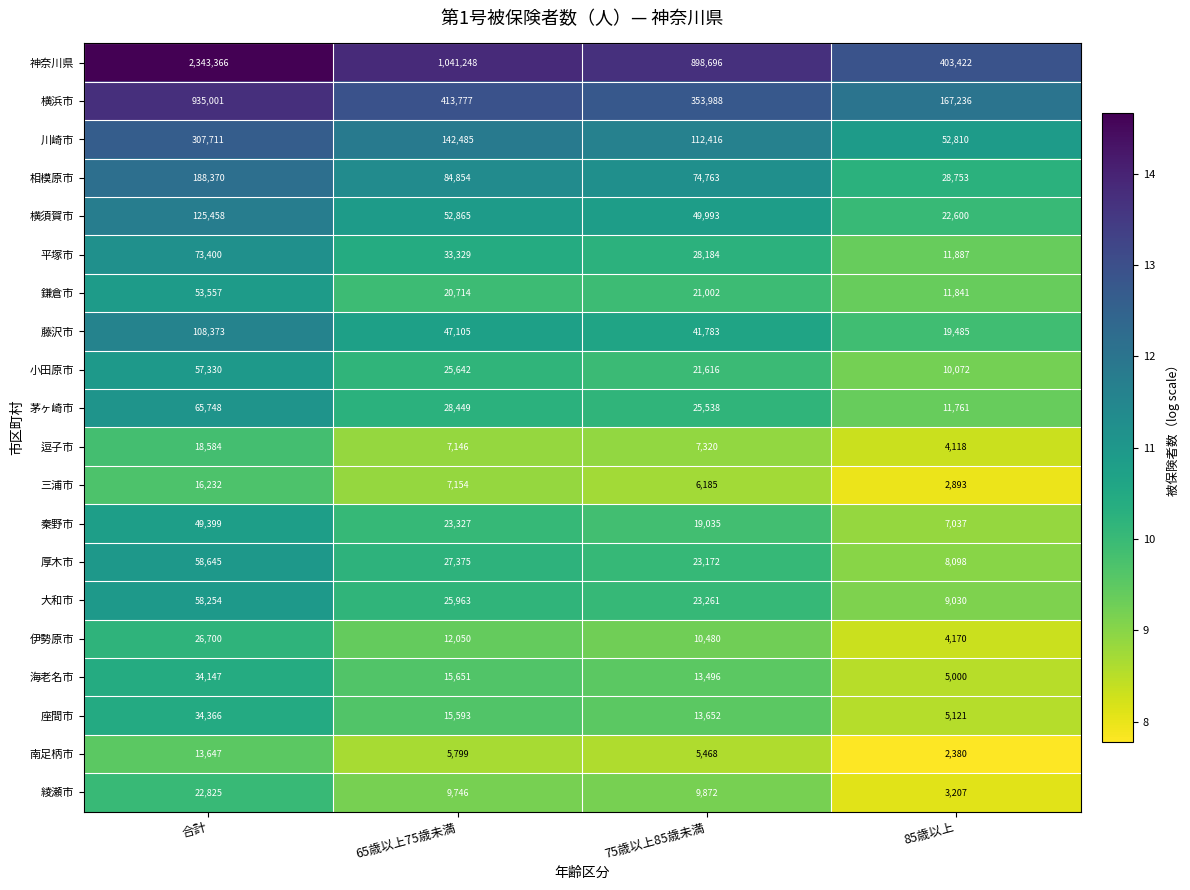

Is the value of 藤沢市 at 合計 greater than the value of 南足柄市 at 65歳以上75歳未満?

Yes